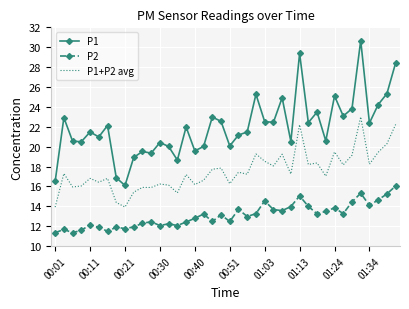

True or false: P1 and P1+P2 avg cross at least once.

False